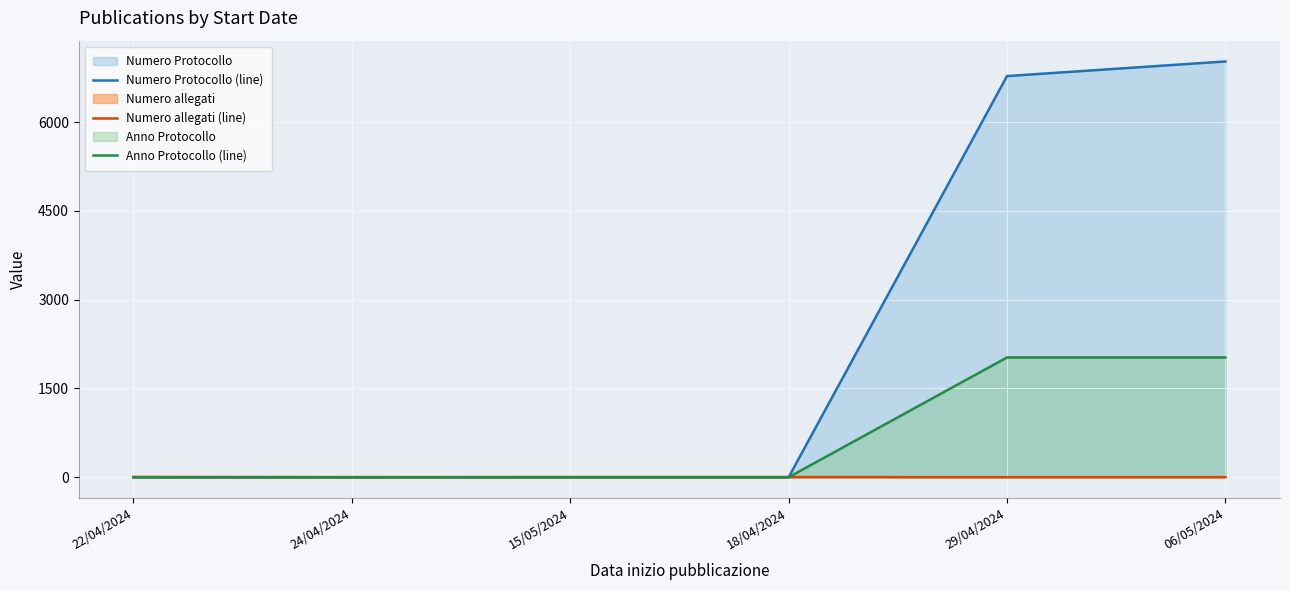

Reading left to right, list all the values displayed in this chart.

Numero Protocollo (line): 0	0	0	0	6778	7025
Numero allegati (line): 5	2	3	3	1	2
Anno Protocollo (line): 0	0	0	0	2024	2024